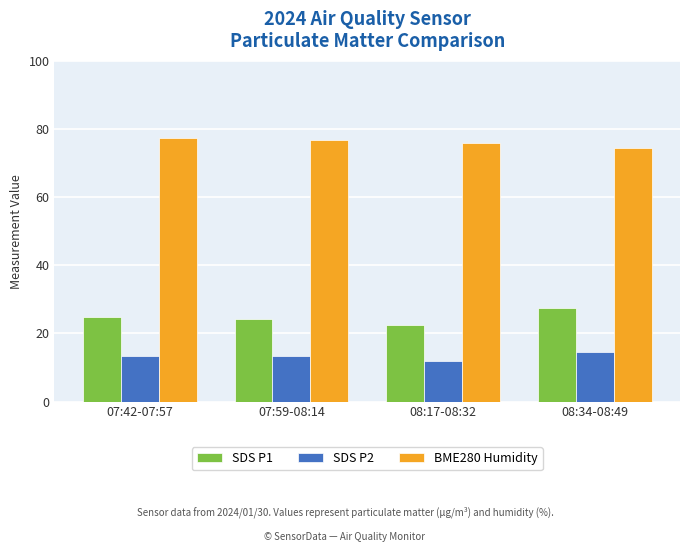

Is the value of BME280 Humidity at 08:17-08:32 greater than the value of SDS P1 at 07:59-08:14?

Yes